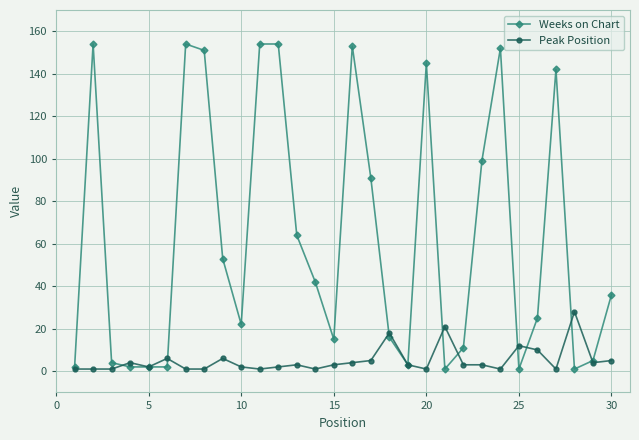

True or false: Weeks on Chart and Peak Position intersect in this chart.

True